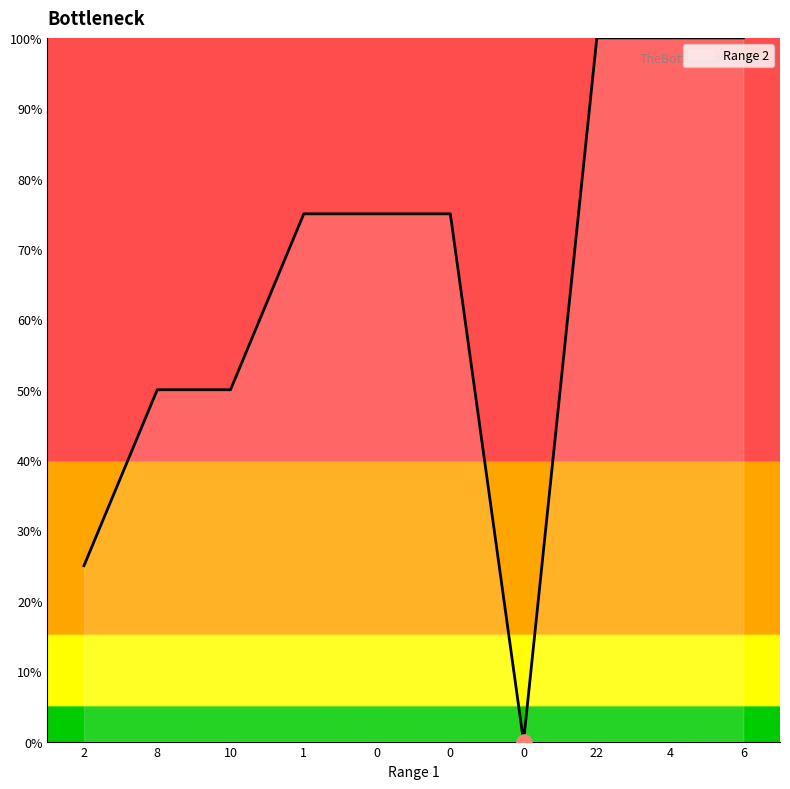

Between 10 and 8, which is larger?

10